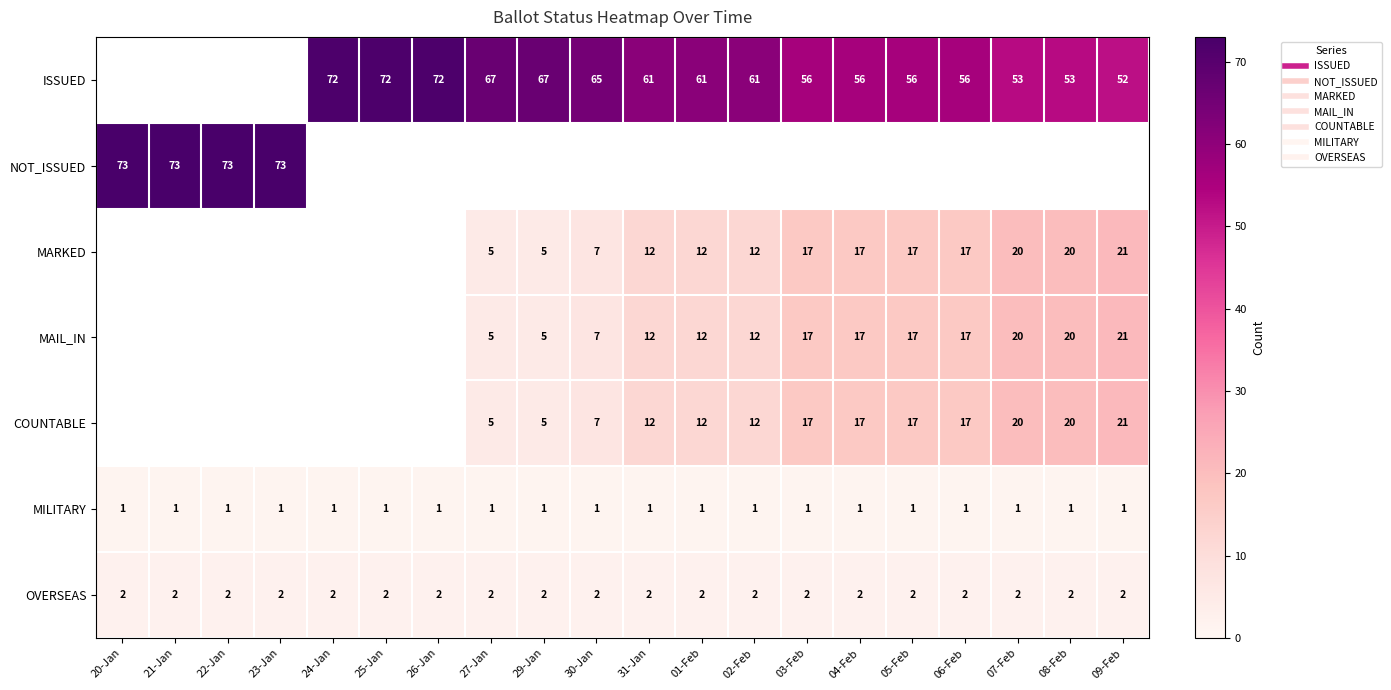

How many series are shown in this chart?

7